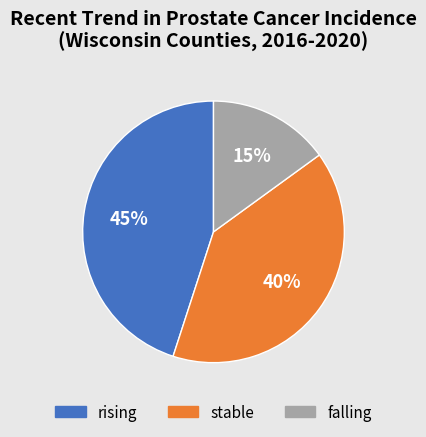

To the nearest percent, what is the difference between the largest and smallest slice percentages?

30%